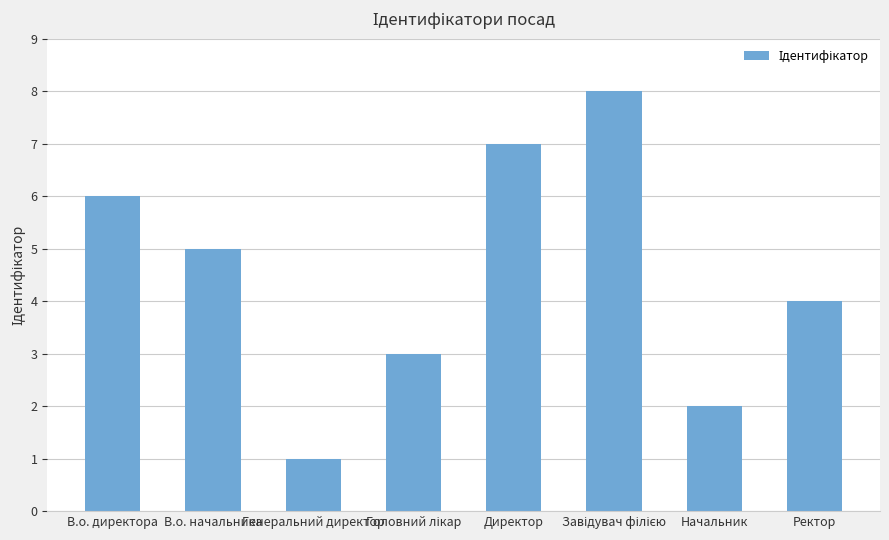

What is the value of the 4th bar from the left?

3